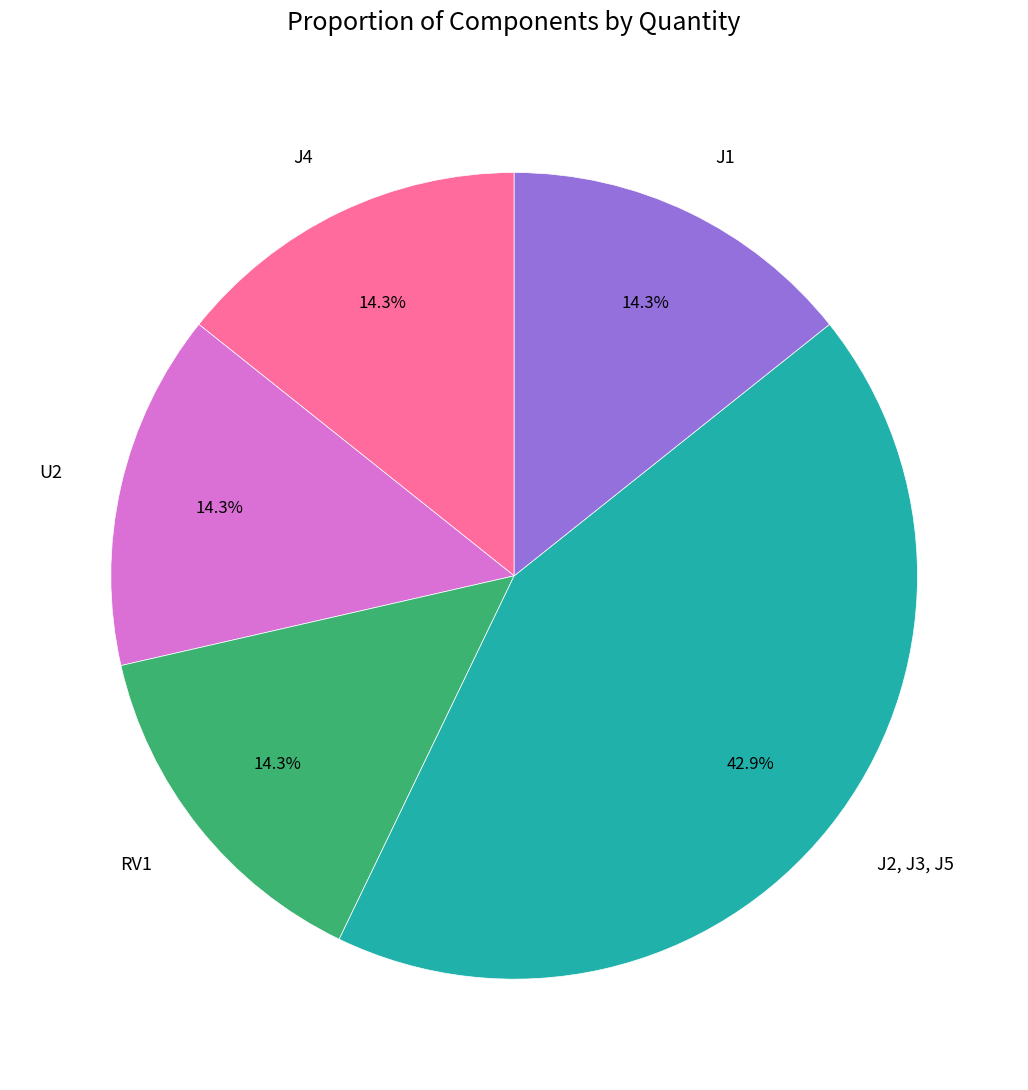

Approximately how many times larger is the value at J2, J3, J5 compared to U2?

3.0